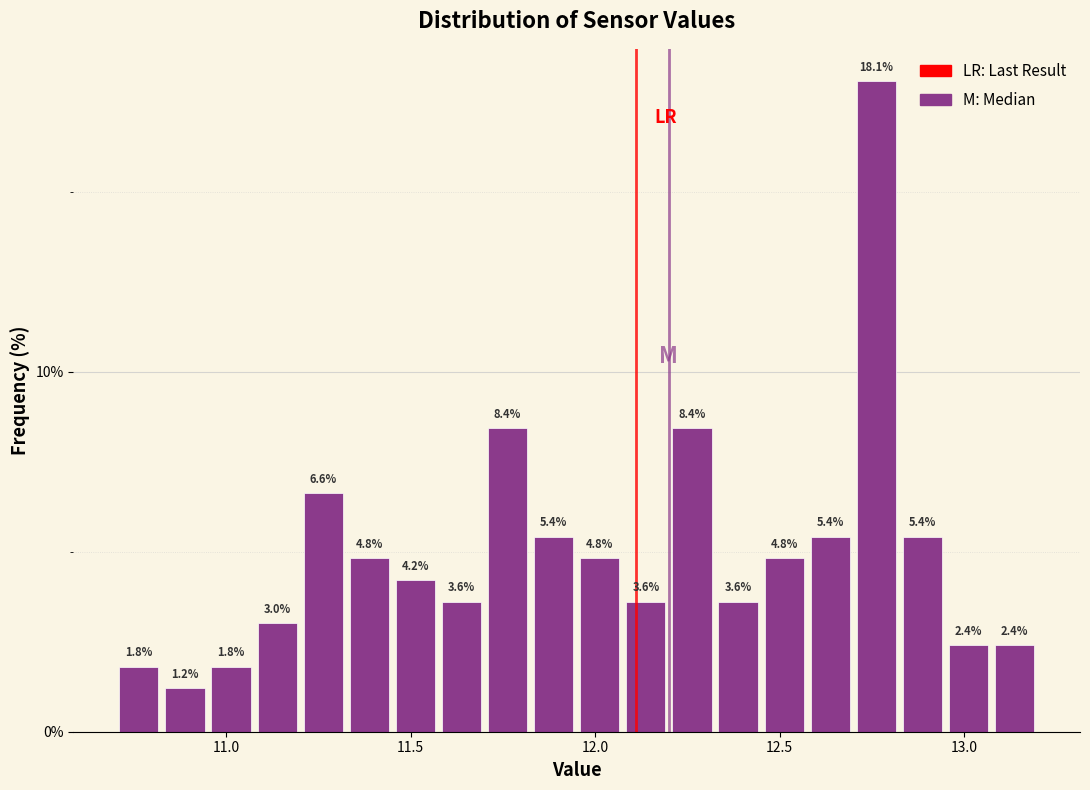

Around what value on the x-axis is the tallest bar? Give the approximate position of its centre, as read against the axis.

12.75